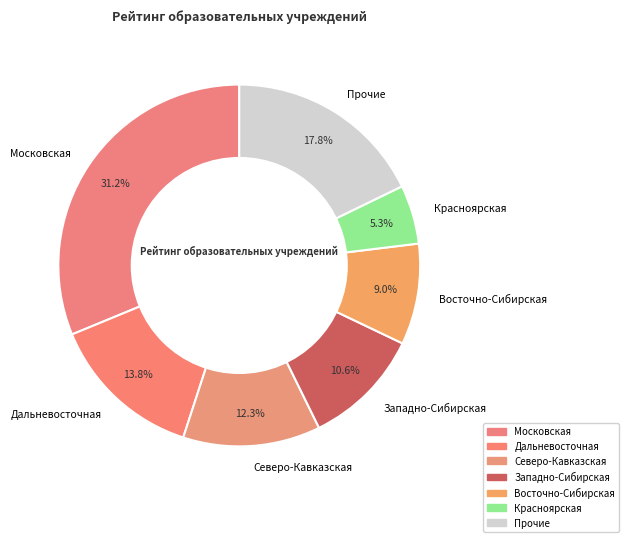

What is the largest slice in the pie chart?

Московская